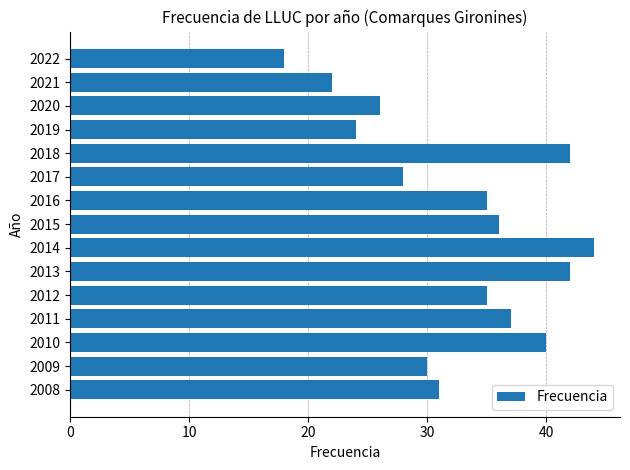

Approximately how many times larger is the value at 2022 compared to 2016?

0.5